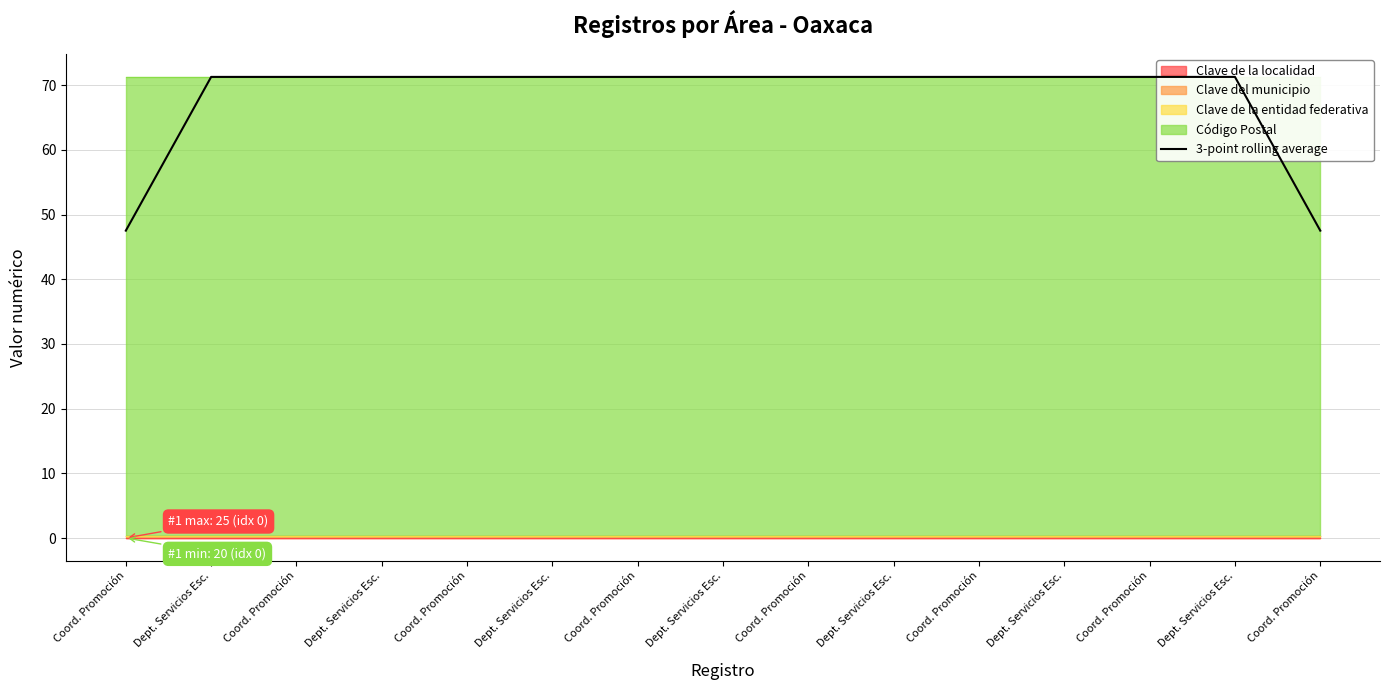

At which label is the value closest to 59?

Coord. Promoción